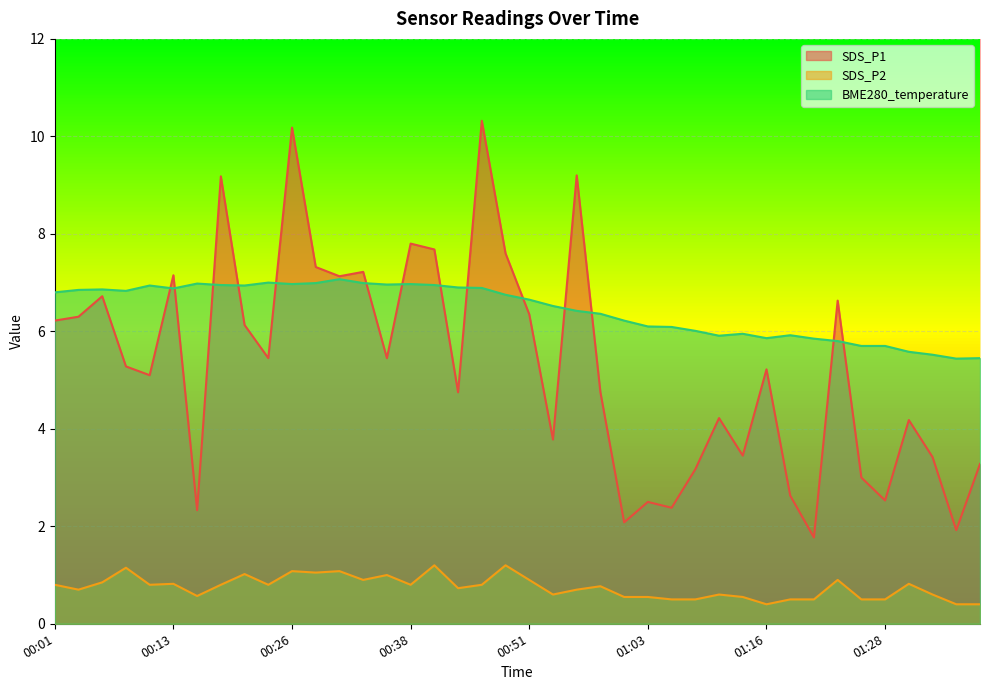

Does the chart display data point markers on the line(s)?

No